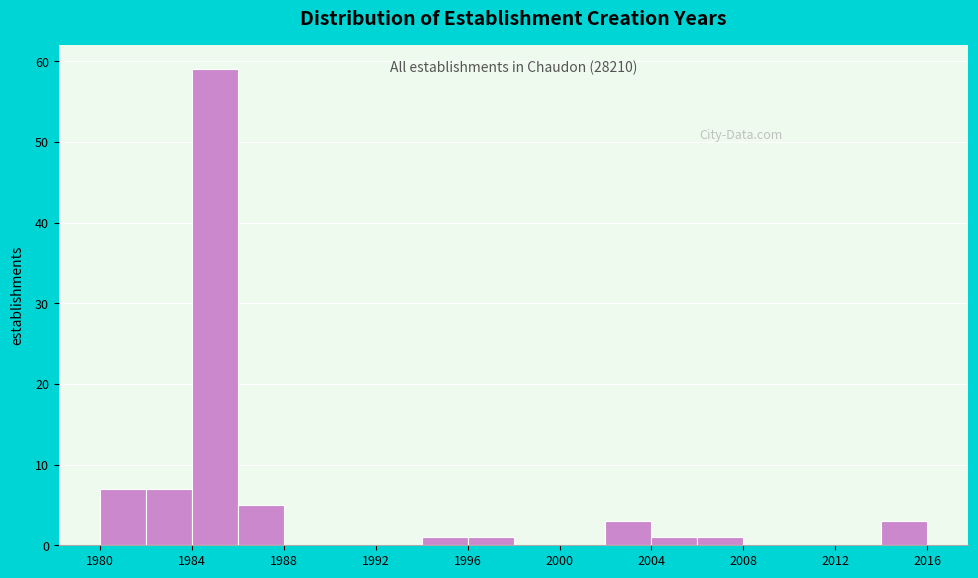

Over which range of the x-axis is the bar tallest?

1984 to 1986